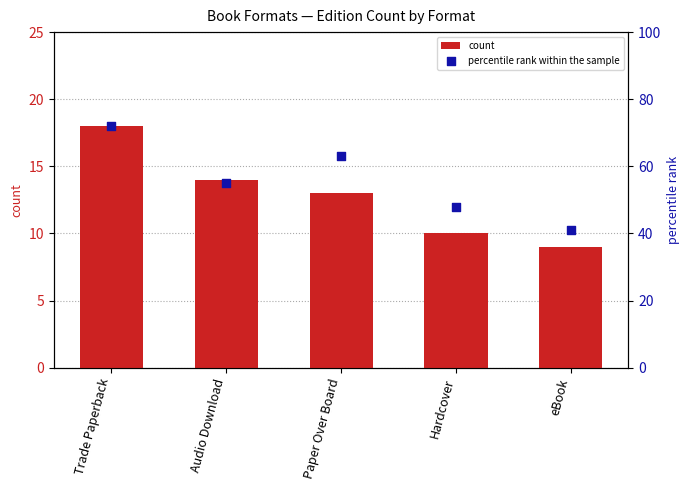

At how many categories does at least one series exceed 65?

1